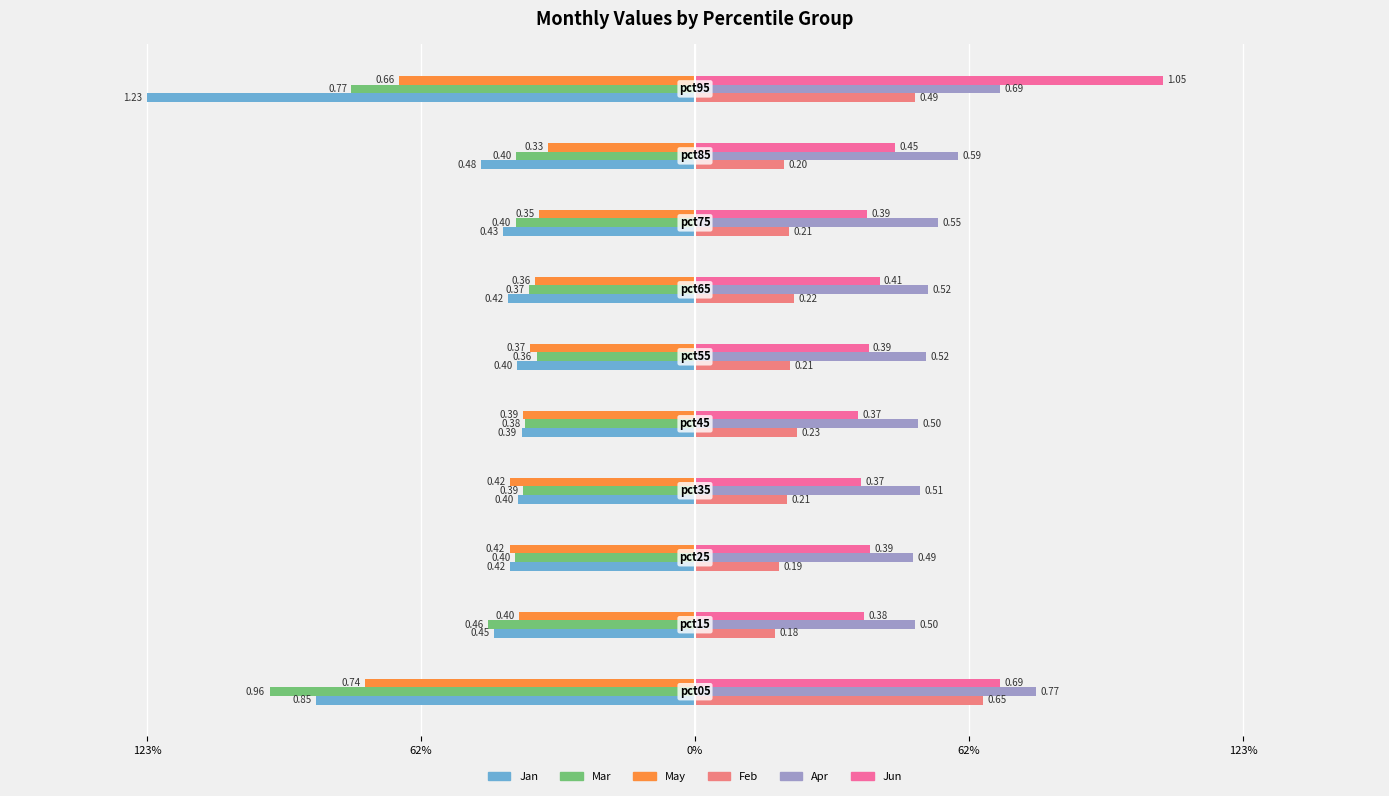

What are all the series names shown in the legend?

Jan, Mar, May, Feb, Apr, Jun